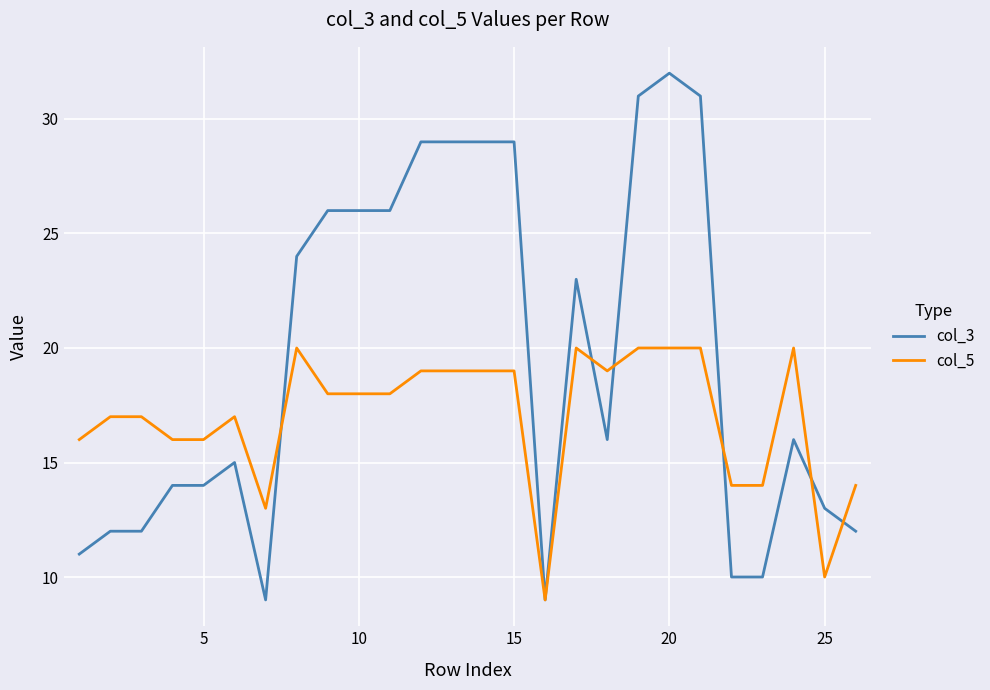

What is the sum of all col_5 values?

442